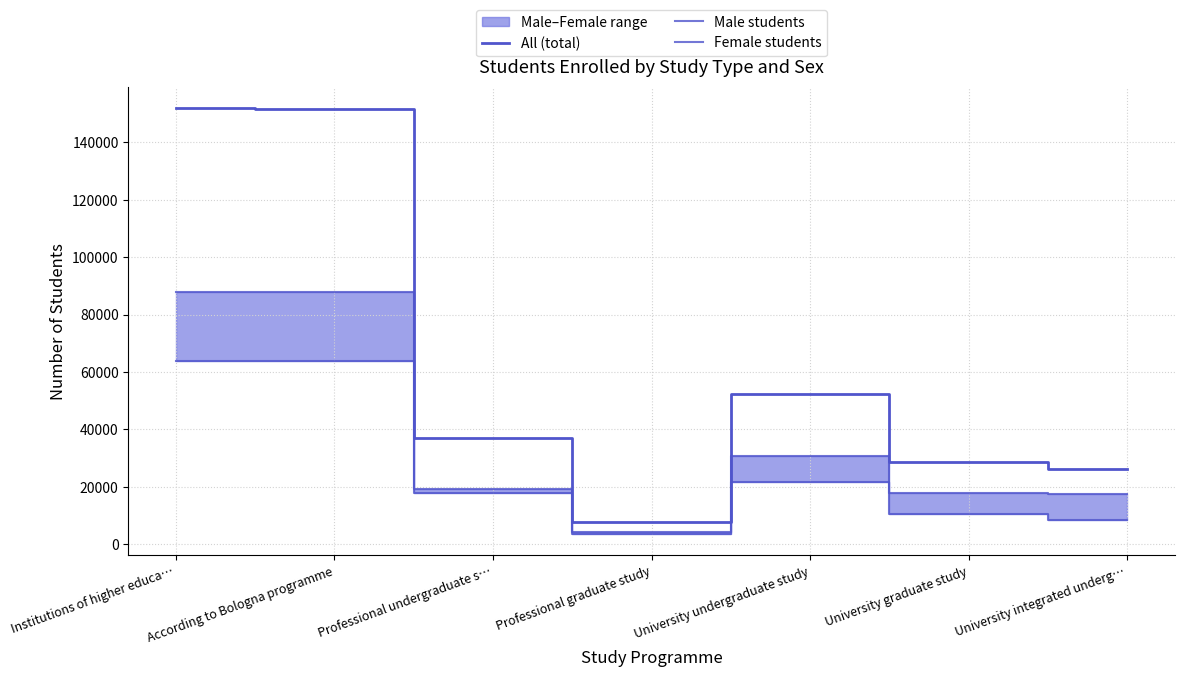

At which label does Male students reach its minimum?

Professional graduate study